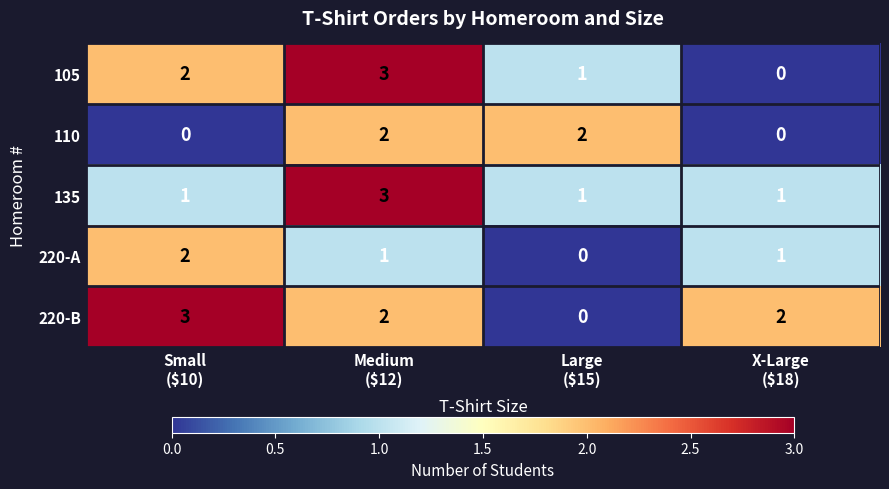

Count the 220-A values in the range 1 to 2.

3